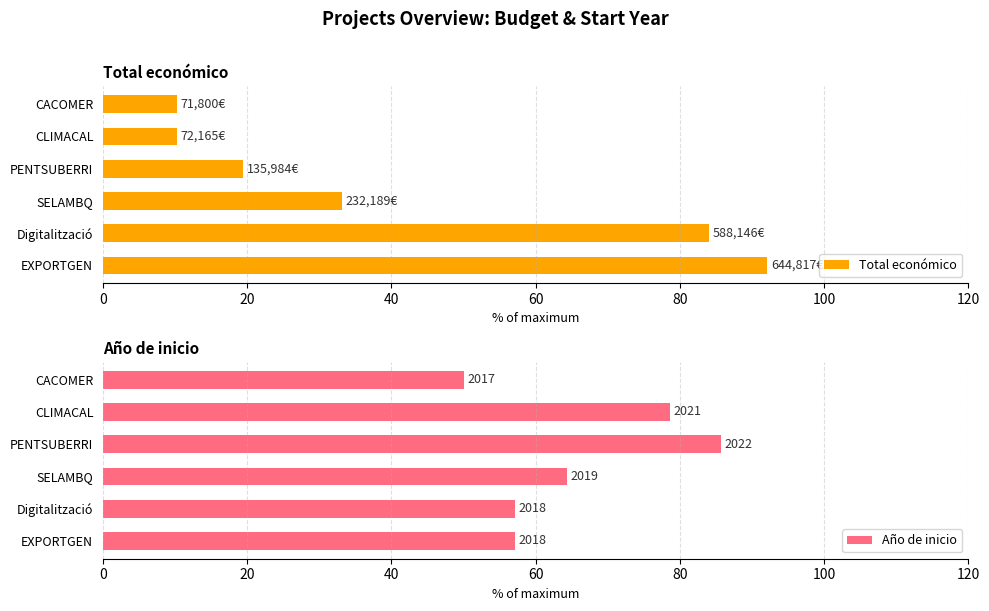

Is it true that Total económico equals 10.3 at CLIMACAL?

True